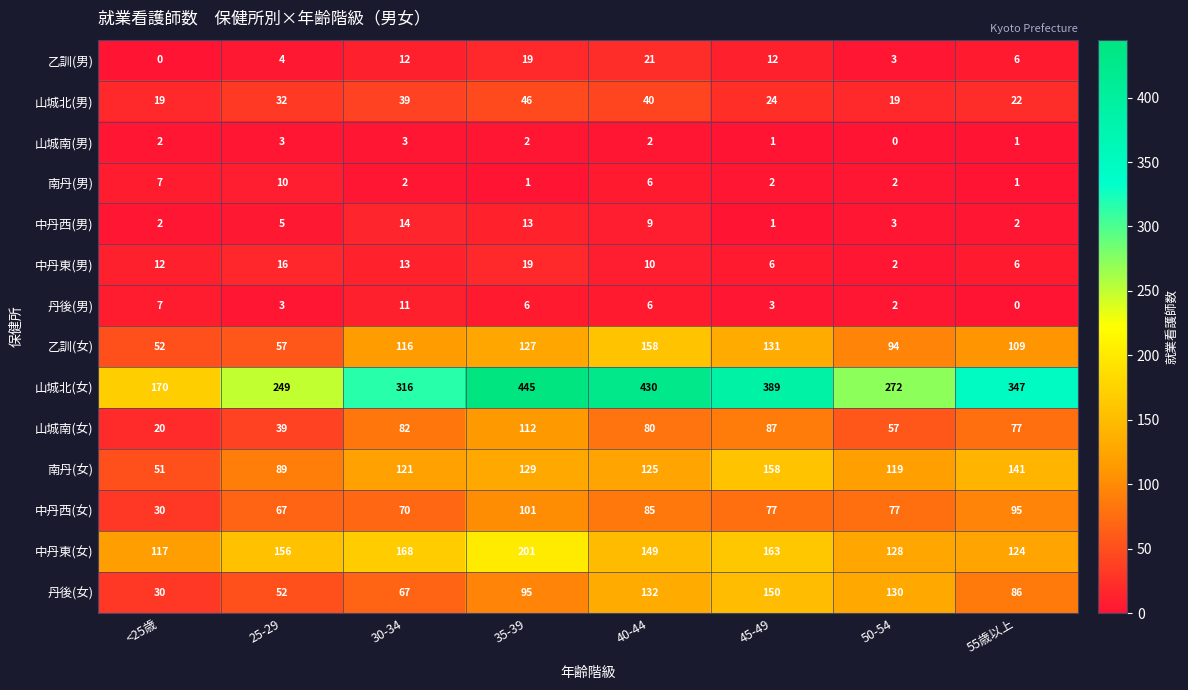

At which category is the sum across all series the highest?

35-39